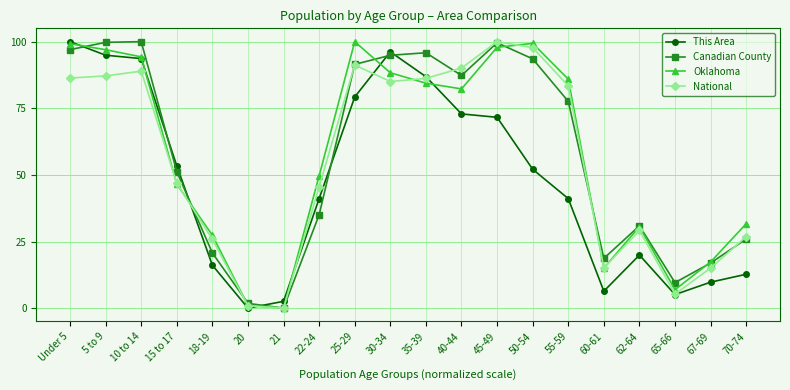

Is the value of This Area at 21 greater than the value of Oklahoma at 21?

Yes